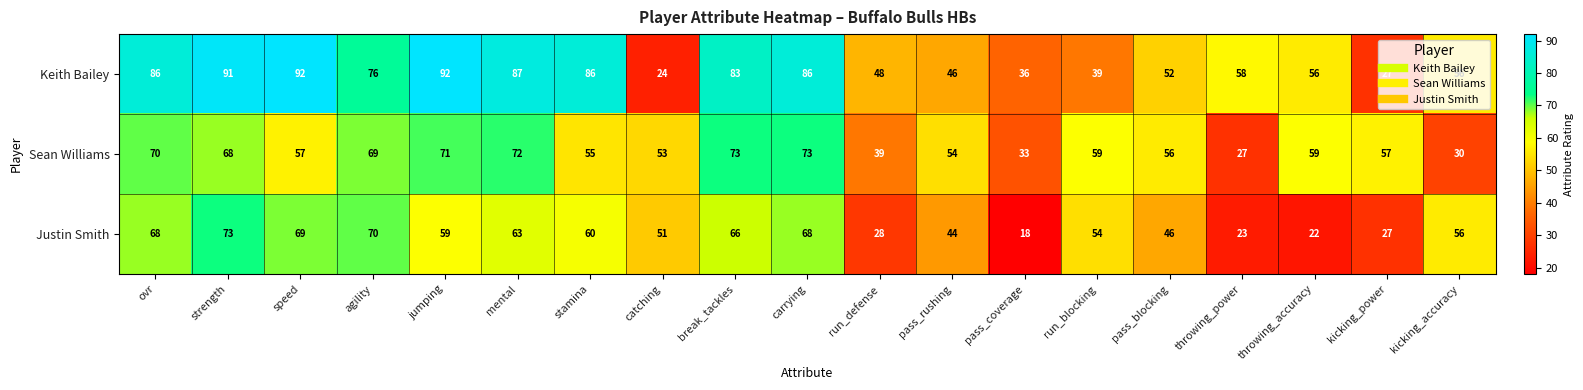

Where does the Sean Williams series first go above 57?

ovr